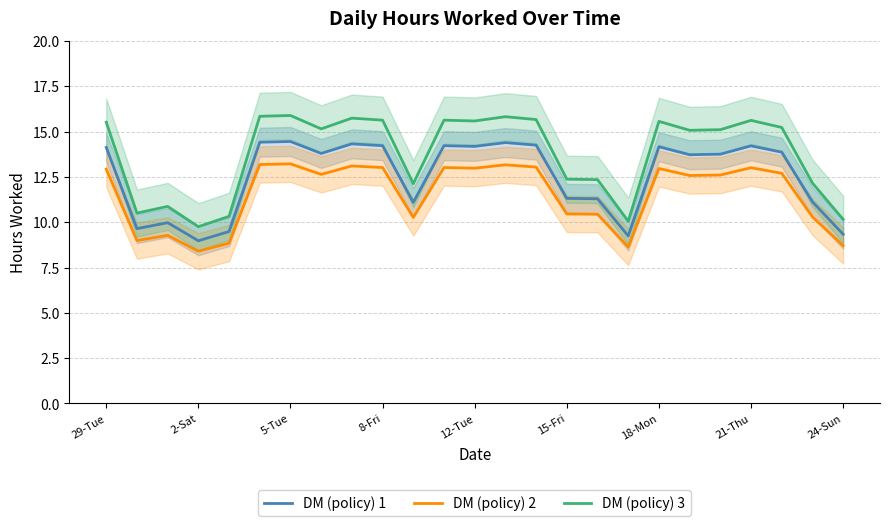

Is it true that DM (policy) 2 equals 10.5 at 15-Fri?

True